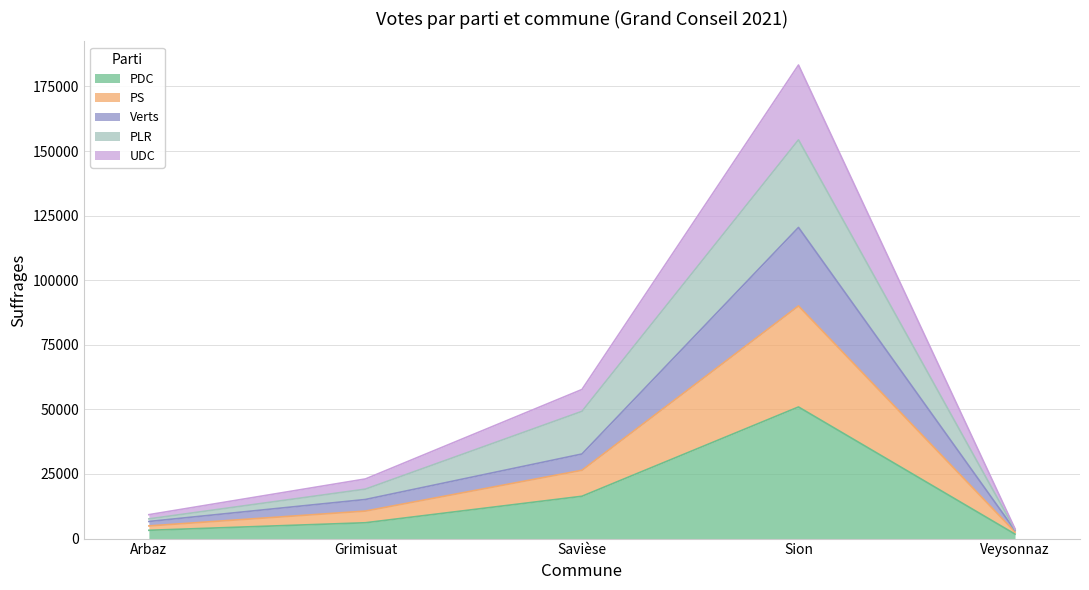

At which label is PDC closest to 26336?

Savièse